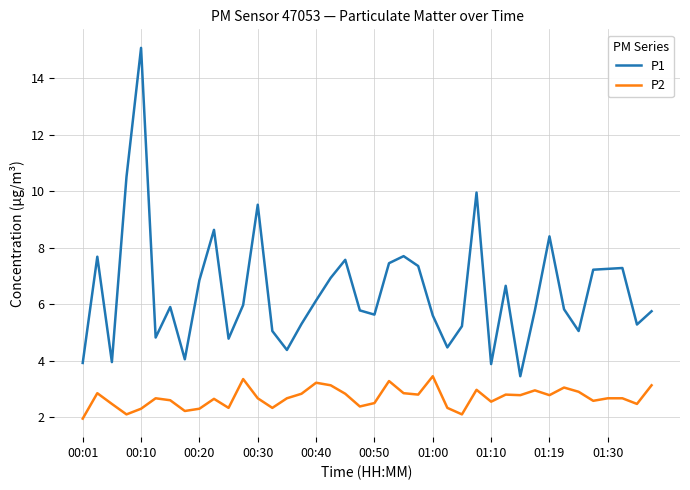

Is this an area chart (filled region under the line)?

No